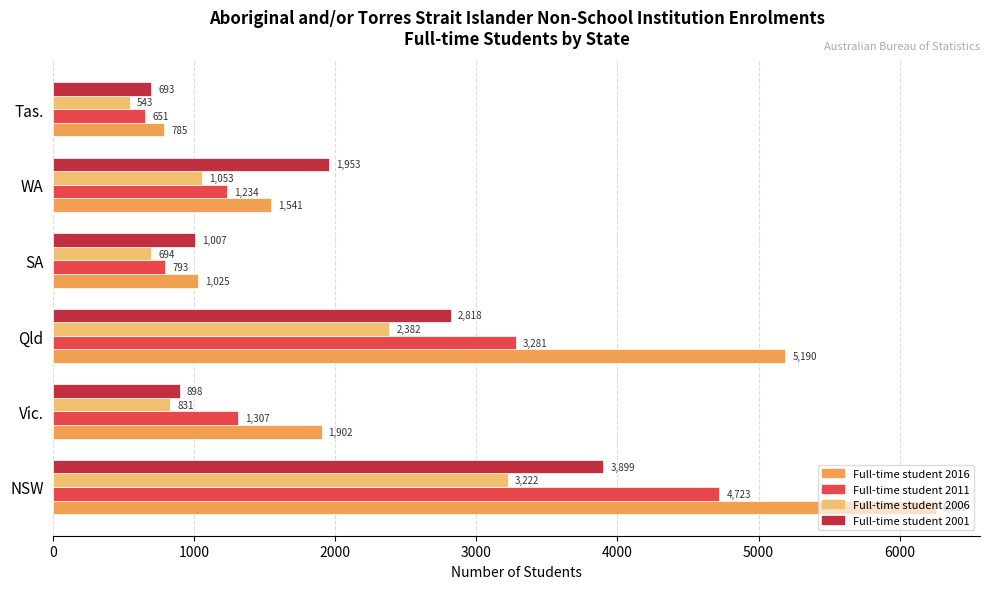

What is the difference between the highest and lowest values at Vic.?

1071